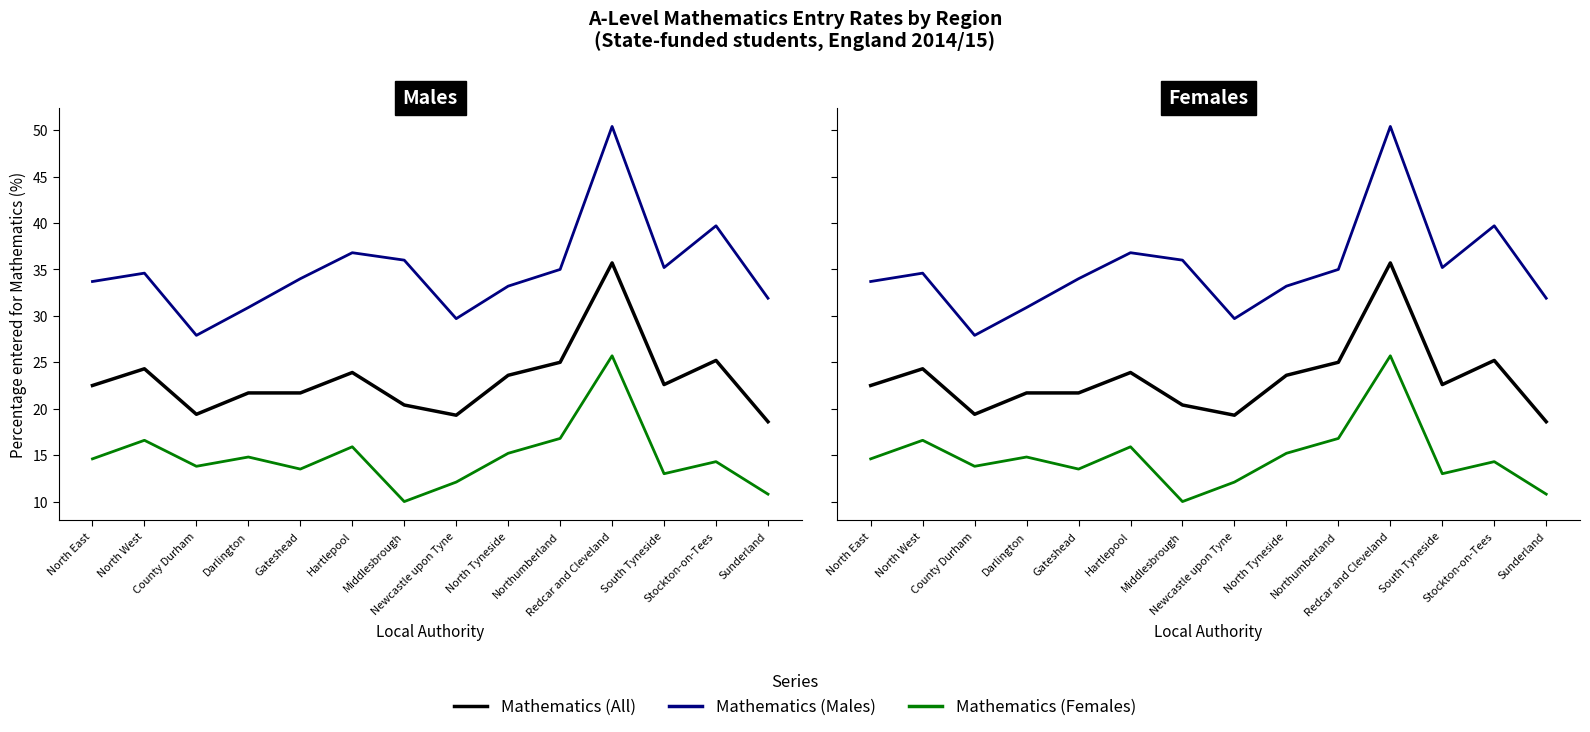

True or false: Mathematics (All) and Mathematics (Males) cross at least once.

False